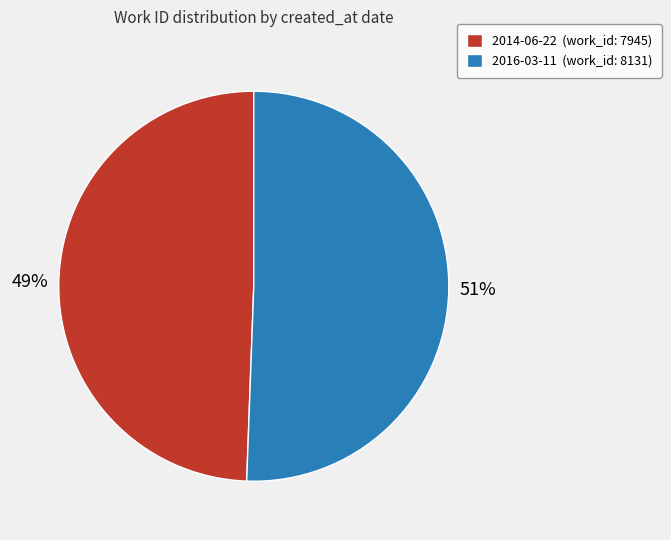

Is the sum of 2014-06-22 and 2016-03-11 greater than half?

Yes